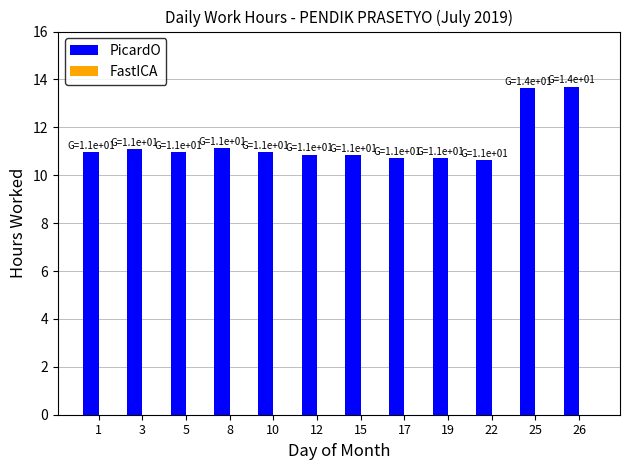

What is the greatest value displayed?

13.7